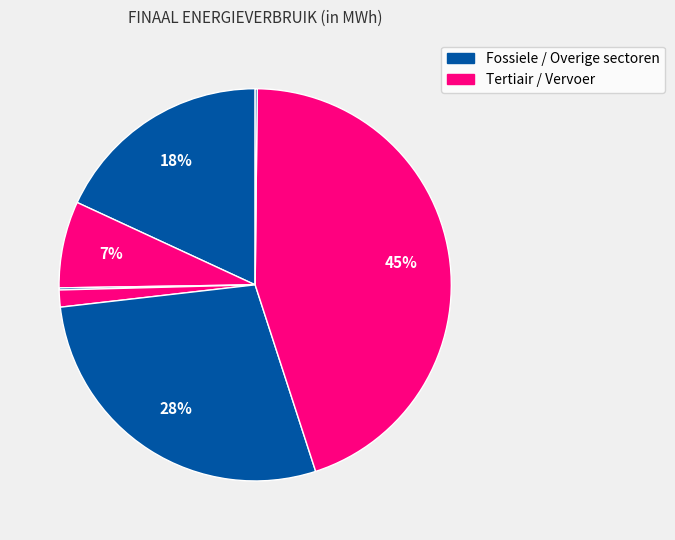

To the nearest percent, what is the average slice percentage?

14%